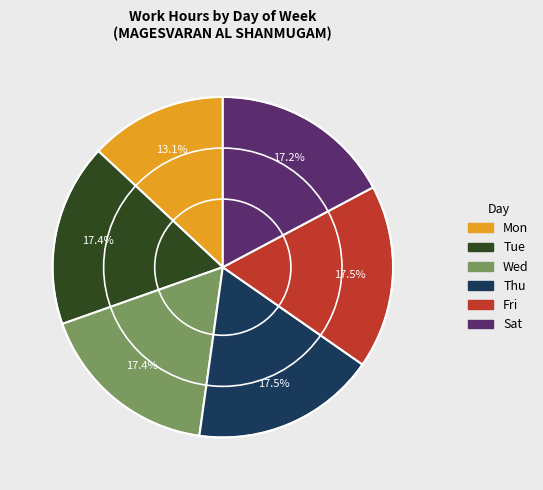

True or false: Wed accounts for 17% of the total.

True